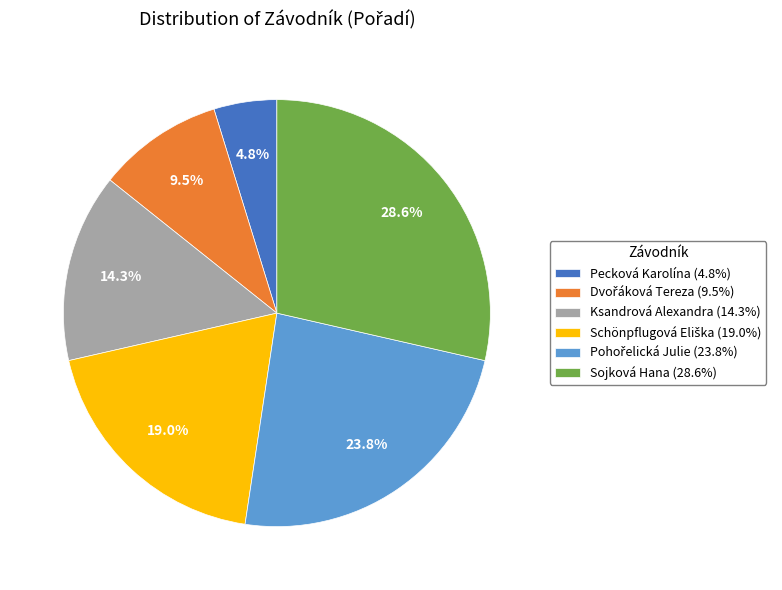

How many slices are in this pie chart?

6